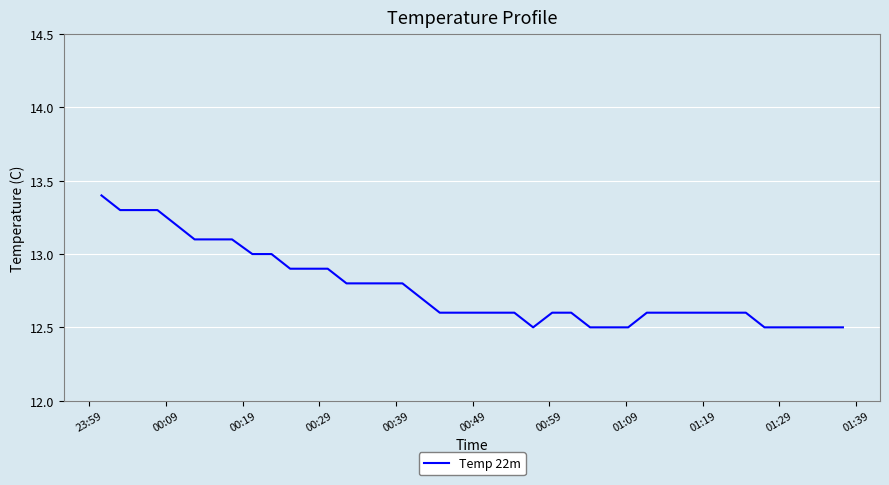

What is the greatest value displayed?

13.4